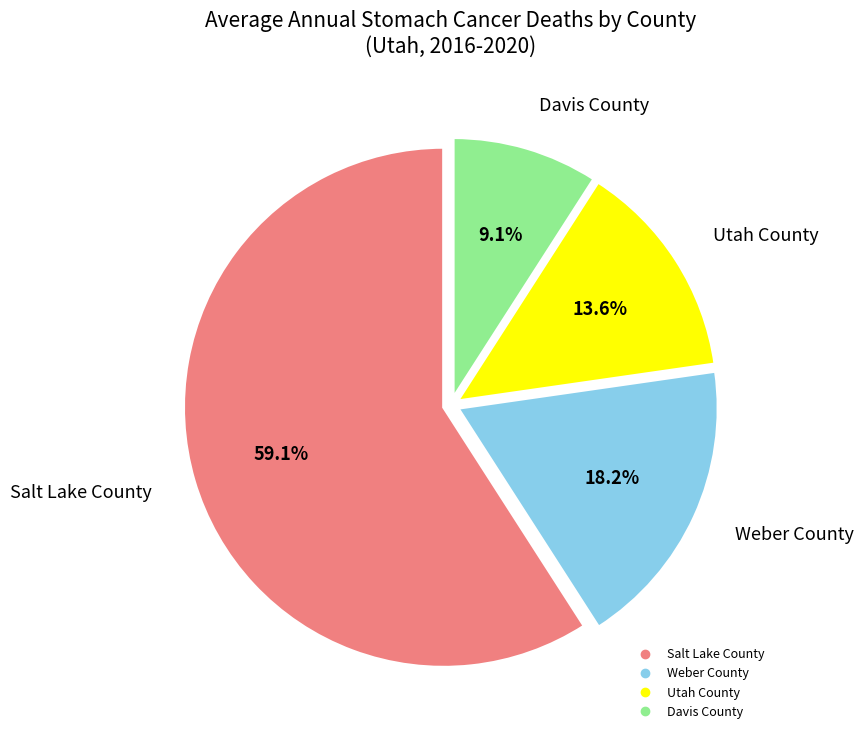

How many slices are in this pie chart?

4